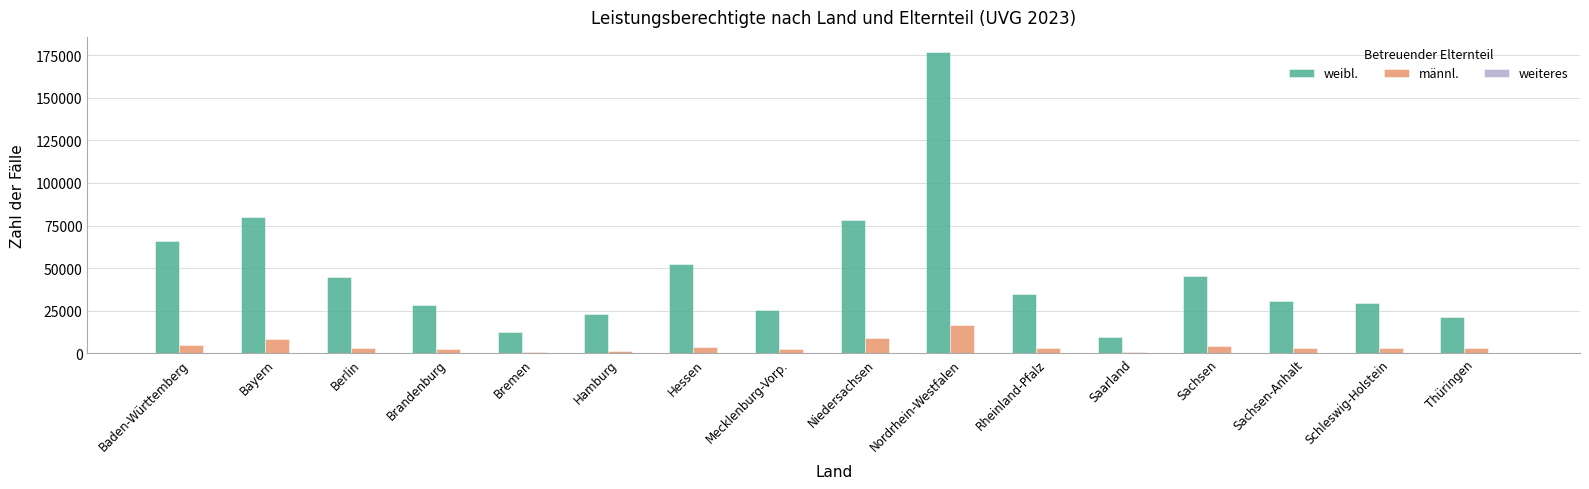

What value does the weibl. series have at Brandenburg?

28239